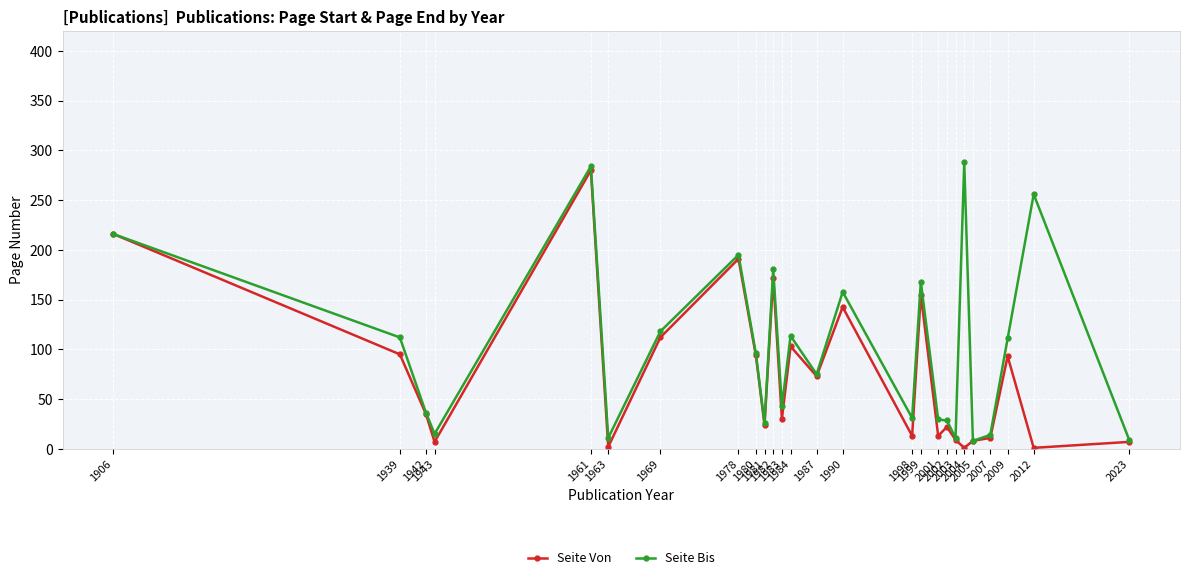

What is the value of the Seite Von point at the 9th from the left?

94.0